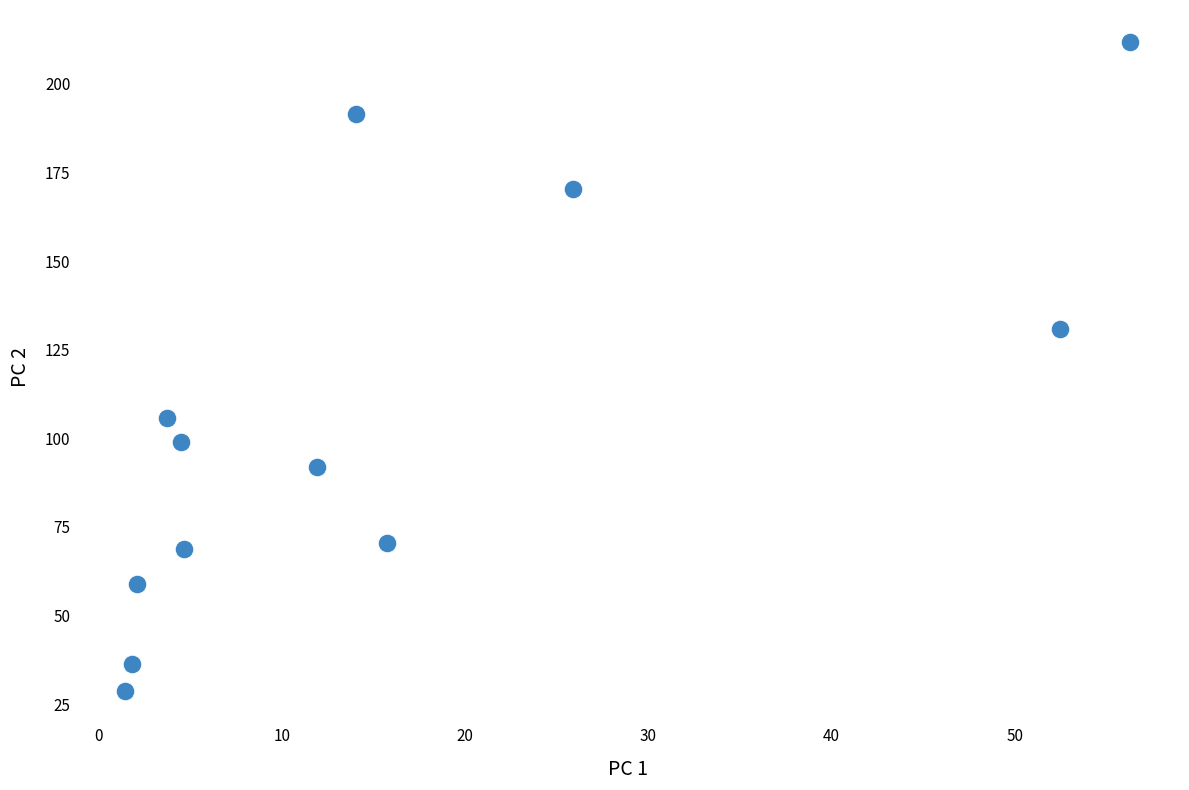

What Y value in the scatter plot is closest to 120?

130.9